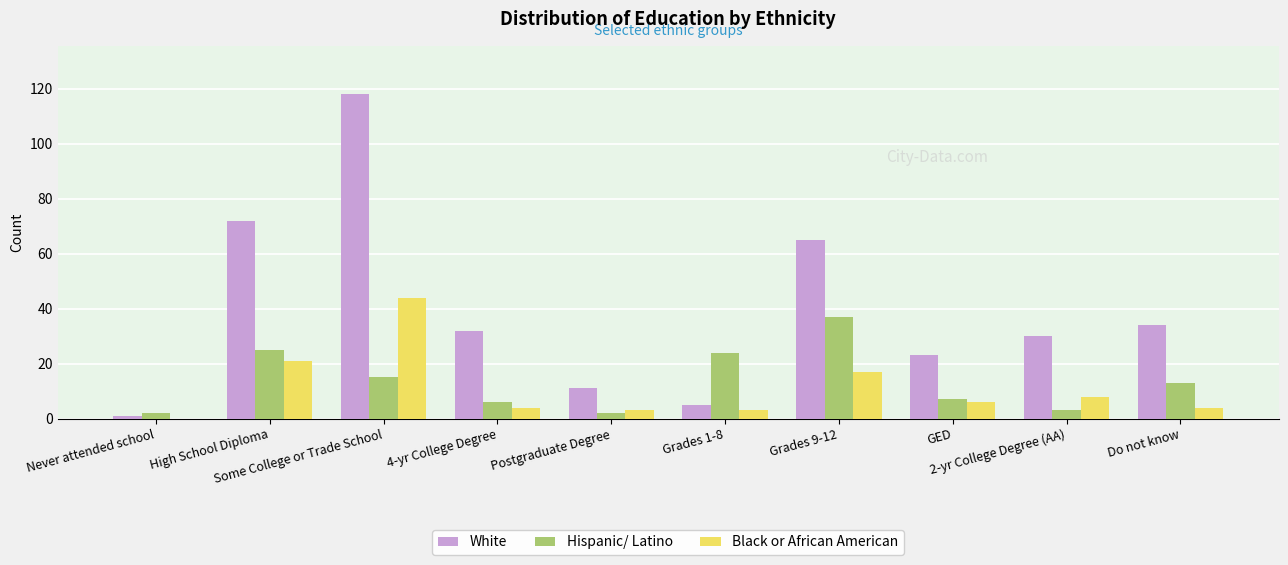

What is the spread (max minus min) of values at GED?

17